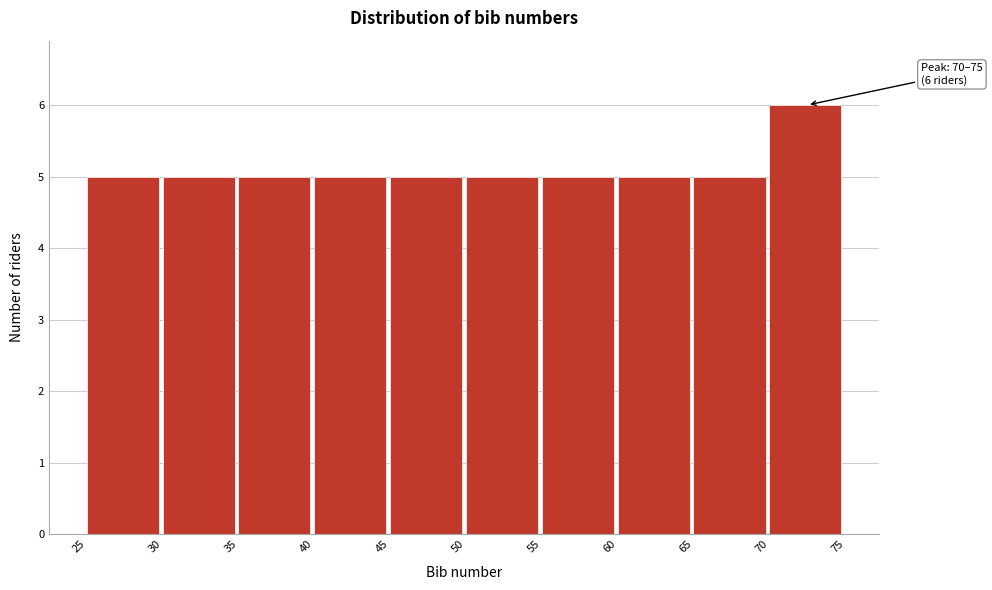

Which range on the x-axis has the tallest bar?

70 to 75